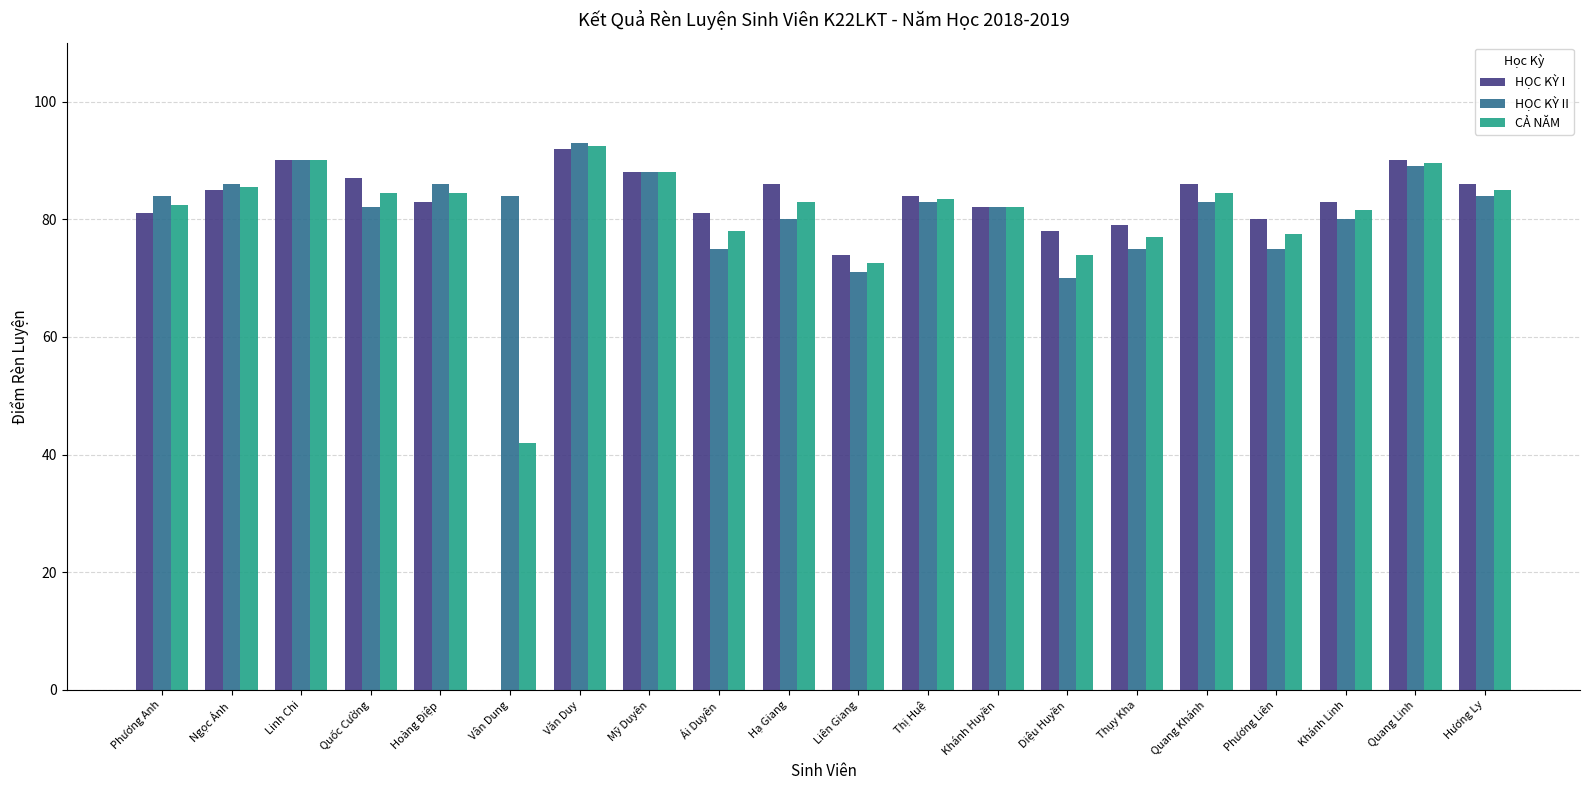

Reading right to left, list all the values displayed in this chart.

HỌC KỲ I: 86.0	90.0	83.0	80.0	86.0	79.0	78.0	82.0	84.0	74.0	86.0	81.0	88.0	92.0	0.0	83.0	87.0	90.0	85.0	81.0
HỌC KỲ II: 84.0	89.0	80.0	75.0	83.0	75.0	70.0	82.0	83.0	71.0	80.0	75.0	88.0	93.0	84.0	86.0	82.0	90.0	86.0	84.0
CẢ NĂM: 85.0	89.5	81.5	77.5	84.5	77.0	74.0	82.0	83.5	72.5	83.0	78.0	88.0	92.5	42.0	84.5	84.5	90.0	85.5	82.5